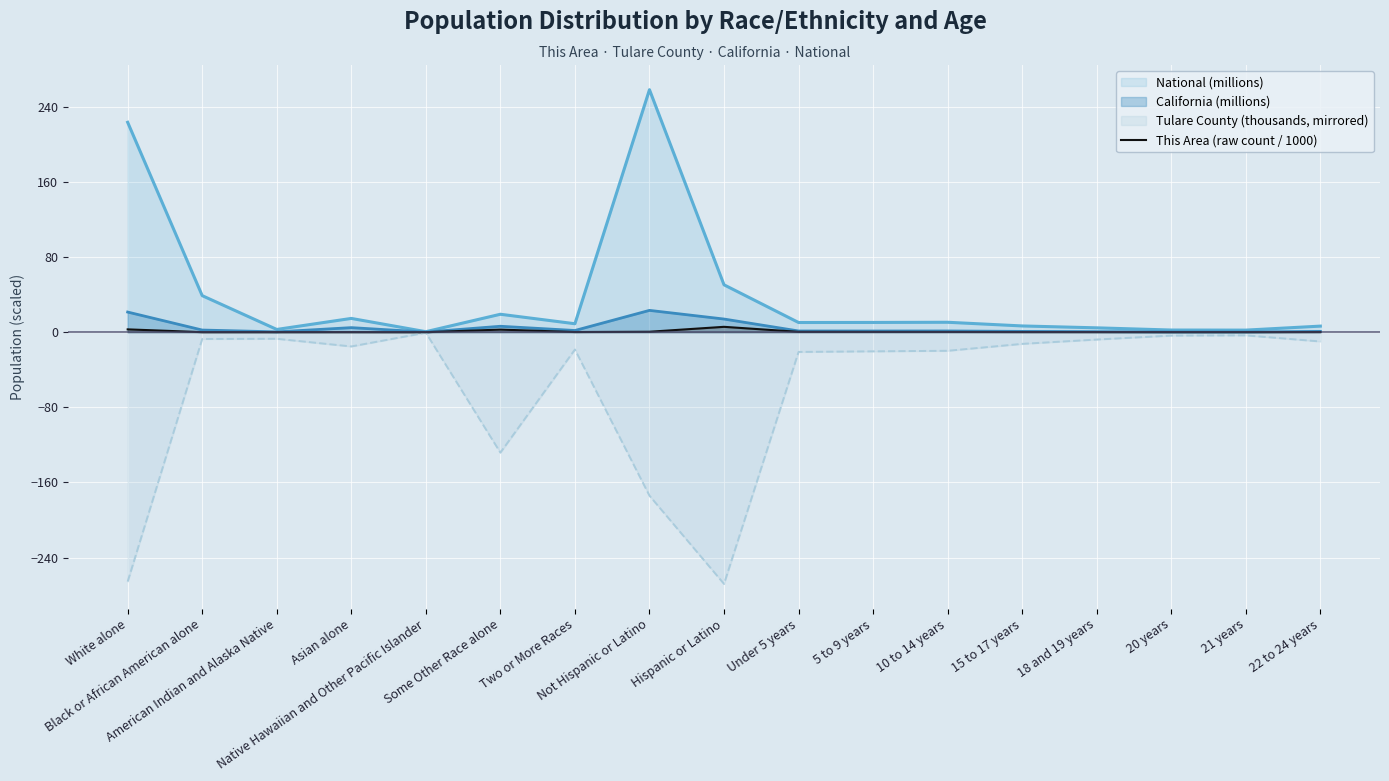

What is the greatest value displayed?

258.3